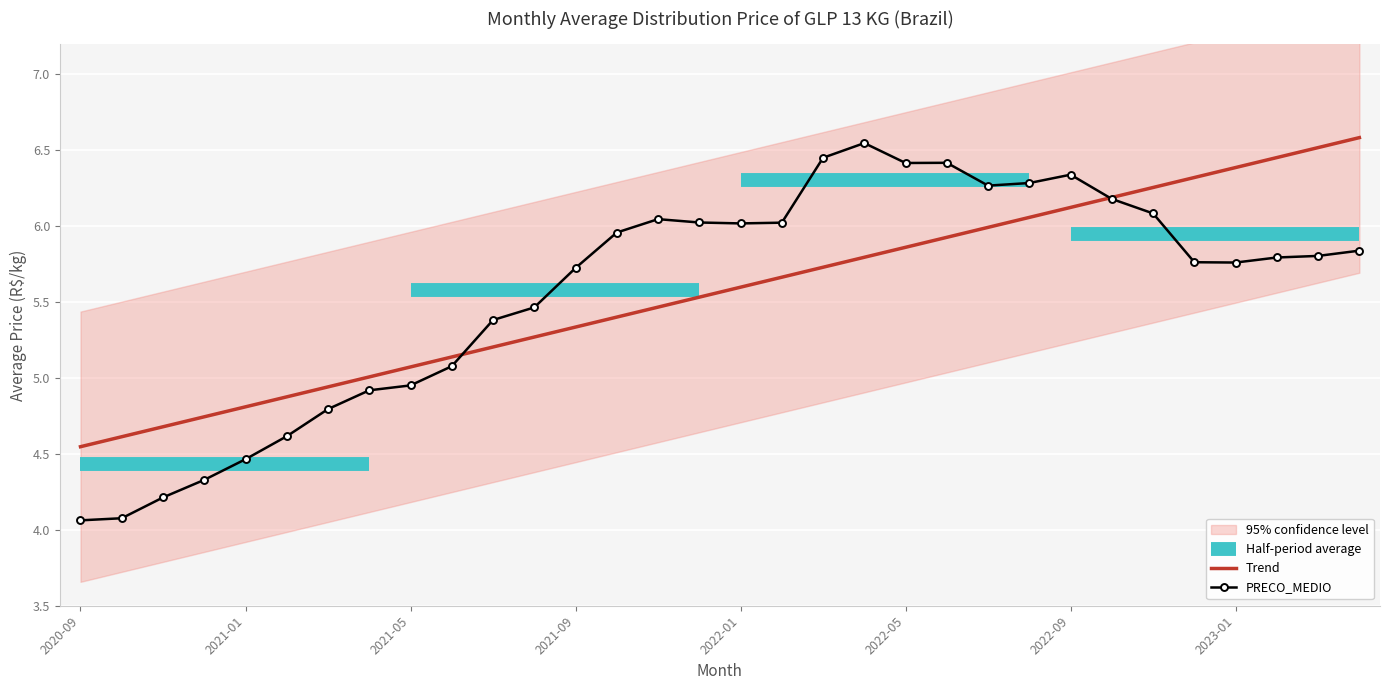

Reading left to right, what are all the values shown in this chart?

4.1	4.1	4.2	4.3	4.5	4.6	4.8	4.9	5.0	5.1	5.4	5.5	5.7	6.0	6.0	6.0	6.0	6.0	6.5	6.5	6.4	6.4	6.3	6.3	6.3	6.2	6.1	5.8	5.8	5.8	5.8	5.8